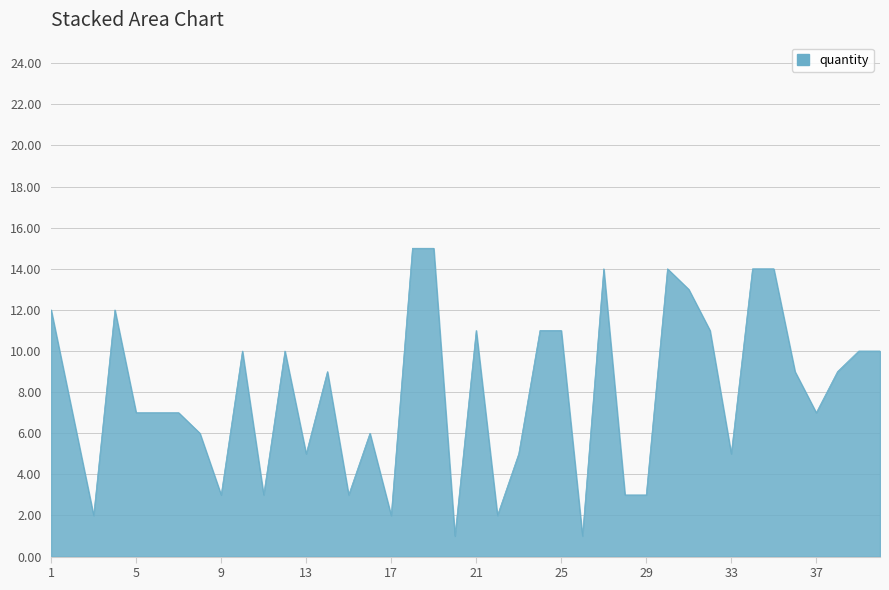

What is the greatest value displayed?

15